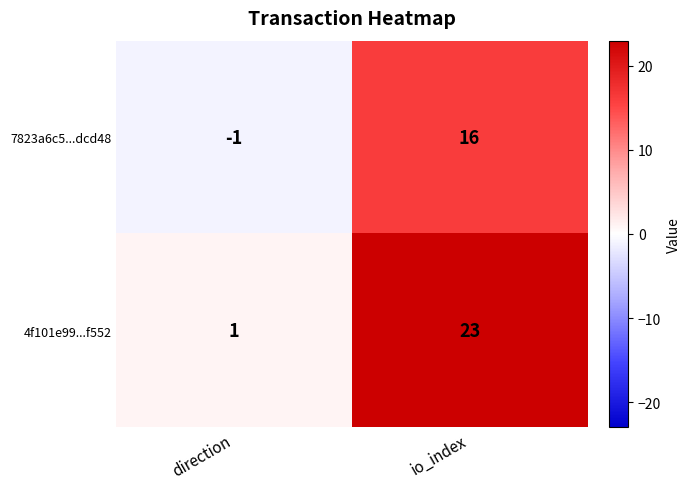

At io_index, list the series in order from smallest to largest.

7823a6c5...dcd48, 4f101e99...f552